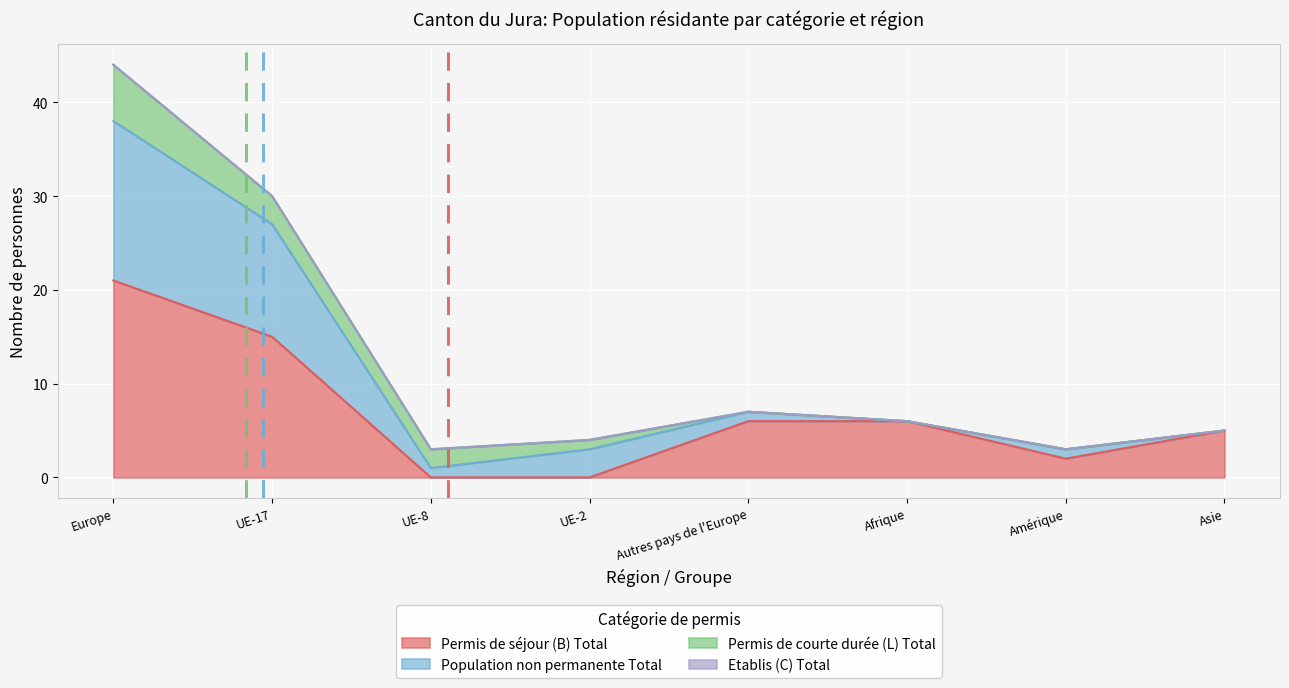

Where is the first local minimum for Permis de séjour (B) Total?

Amérique